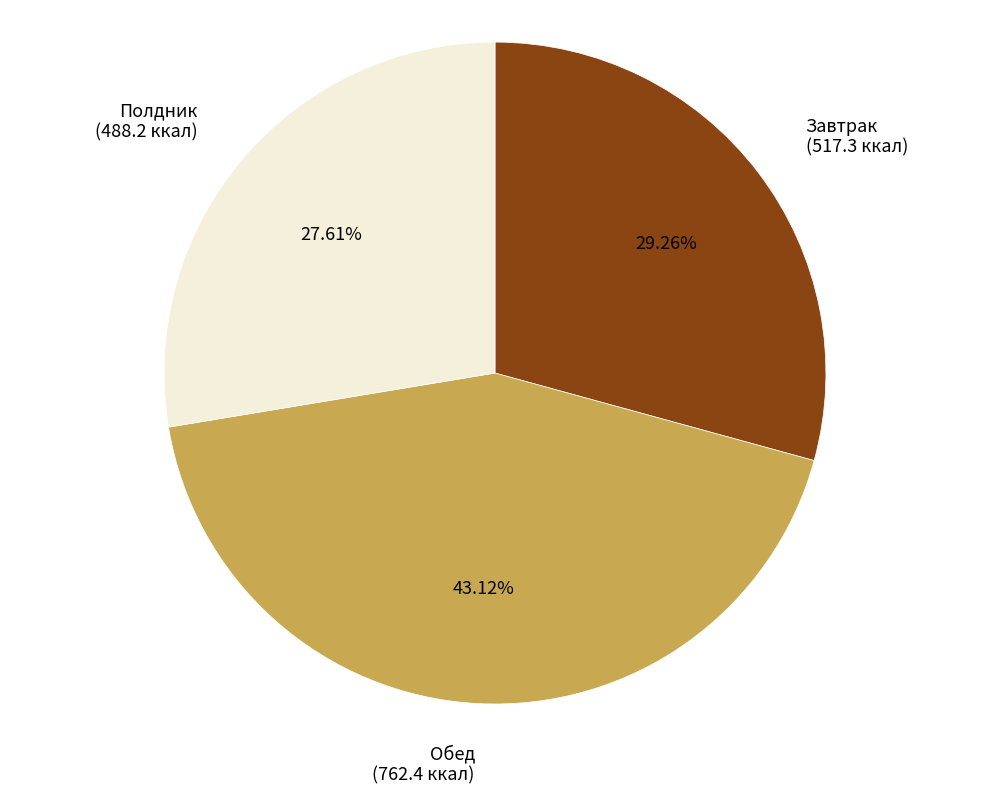

Is Завтрак the majority of the pie?

No